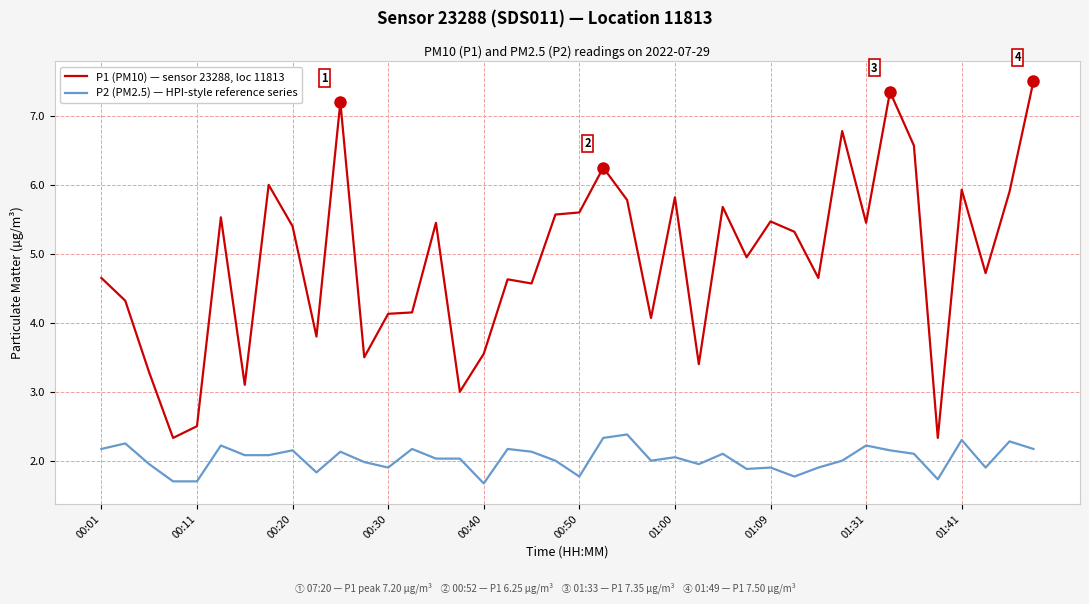

Which series has the largest range (max minus min)?

P1 (PM10) — sensor 23288, loc 11813